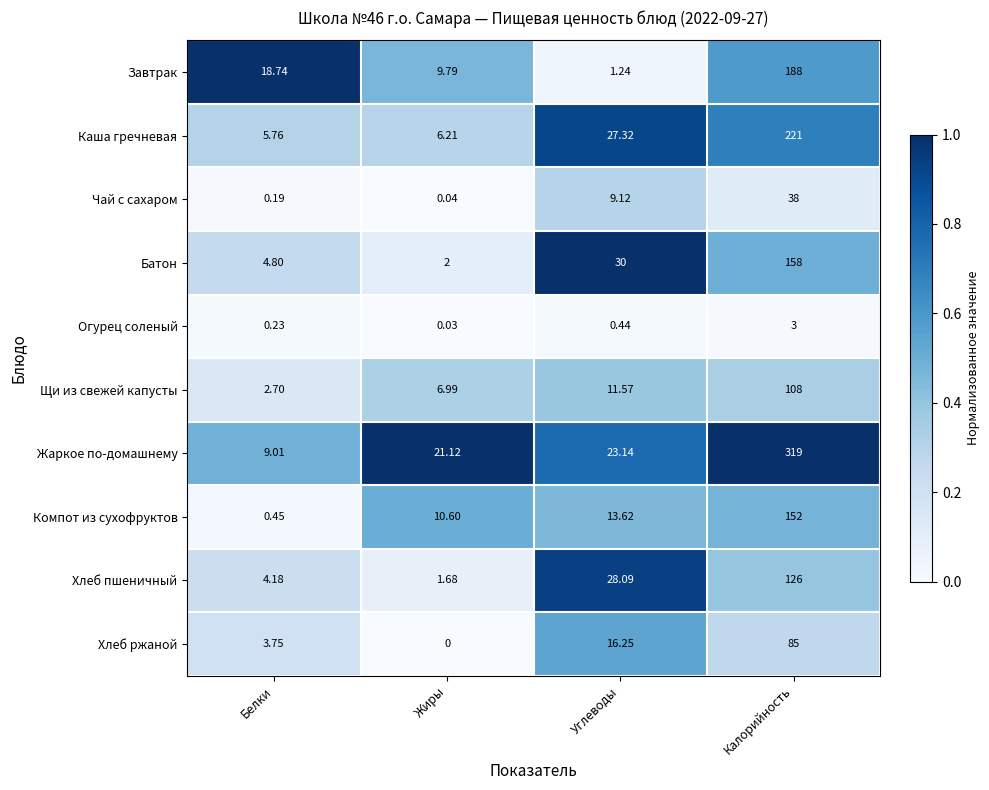

Where is Завтрак nearest to the value 94?

Белки